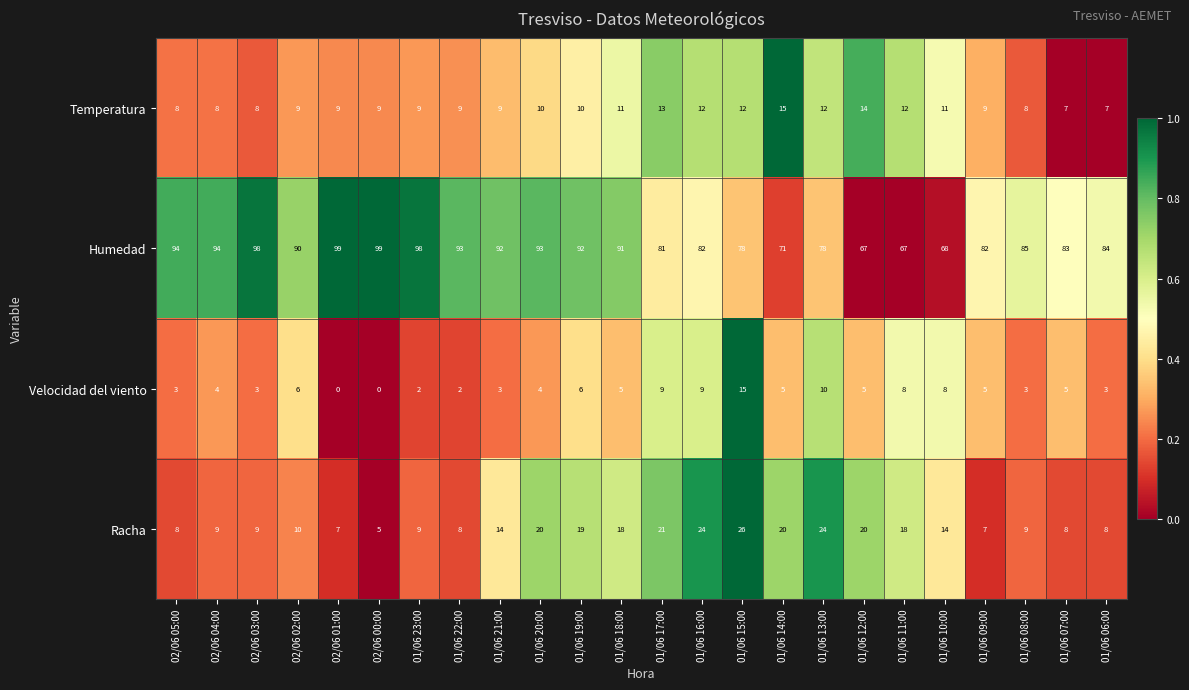

What is the highest value of the Humedad series?

99